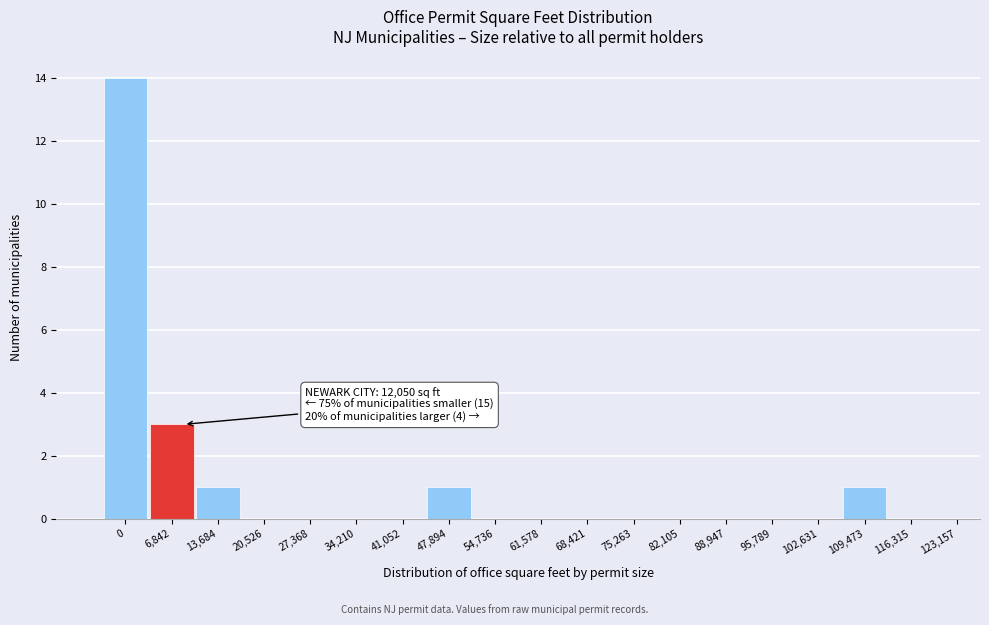

Reading left to right, extract all data points from this chart.

0=14	6,842=3	13,684=1	20,526=0	27,368=0	34,210=0	41,052=0	47,894=1	54,736=0	61,578=0	68,421=0	75,263=0	82,105=0	88,947=0	95,789=0	102,631=0	109,473=1	116,315=0	123,157=0